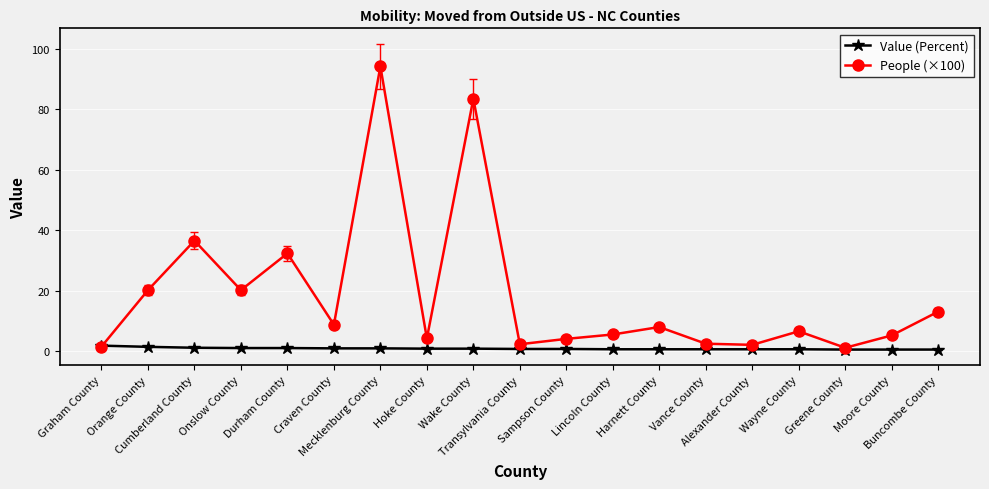

Where is People (×100) nearest to the value 47?

Cumberland County